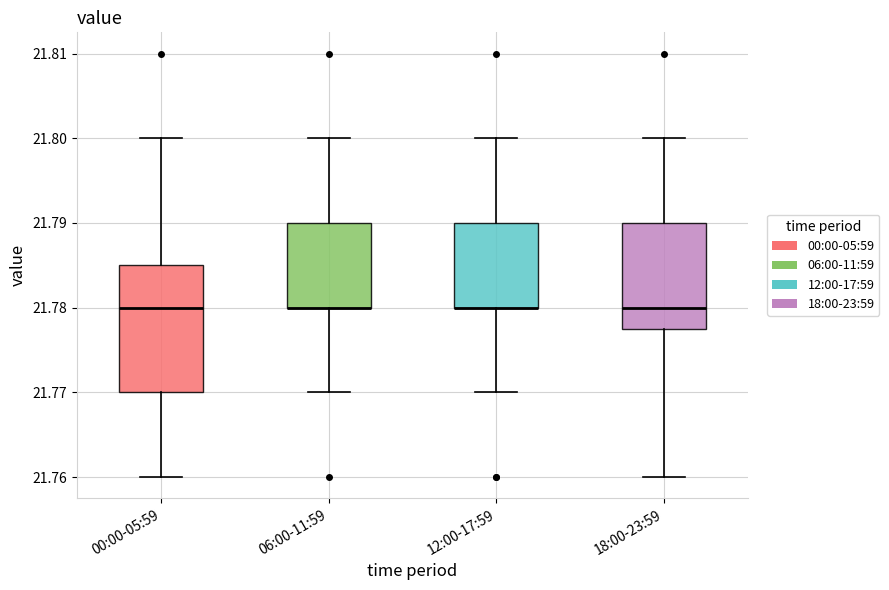

Reading left to right, transcribe this box plot: for each box, give where its median line is, the range the box spans, and where its two whiskers end, as read against the y-axis. The values are not printed on the chart, so give them approximately, as read against the axis.

00:00-05:59: median 21.780, box 21.770 to 21.785, whiskers 21.760 to 21.800
06:00-11:59: median 21.780 (drawn on the box's lower edge), box 21.780 to 21.790, whiskers 21.770 to 21.800
12:00-17:59: median 21.780 (drawn on the box's lower edge), box 21.780 to 21.790, whiskers 21.770 to 21.800
18:00-23:59: median 21.780, box 21.778 to 21.790, whiskers 21.760 to 21.800